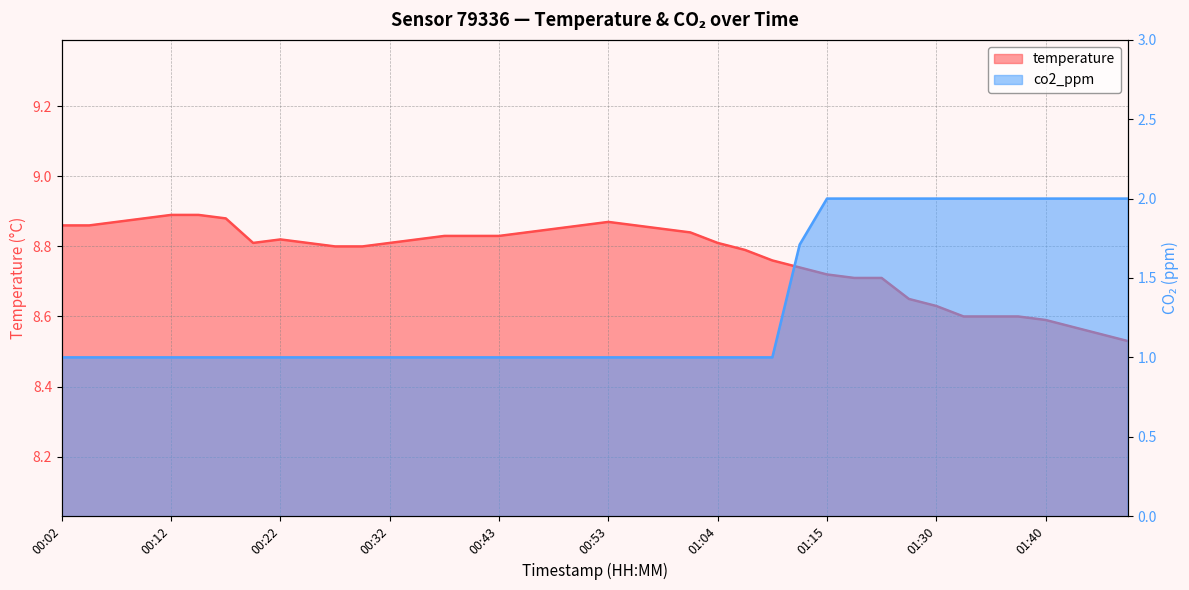

What value does the co2_ppm series have at 00:17?

1.0